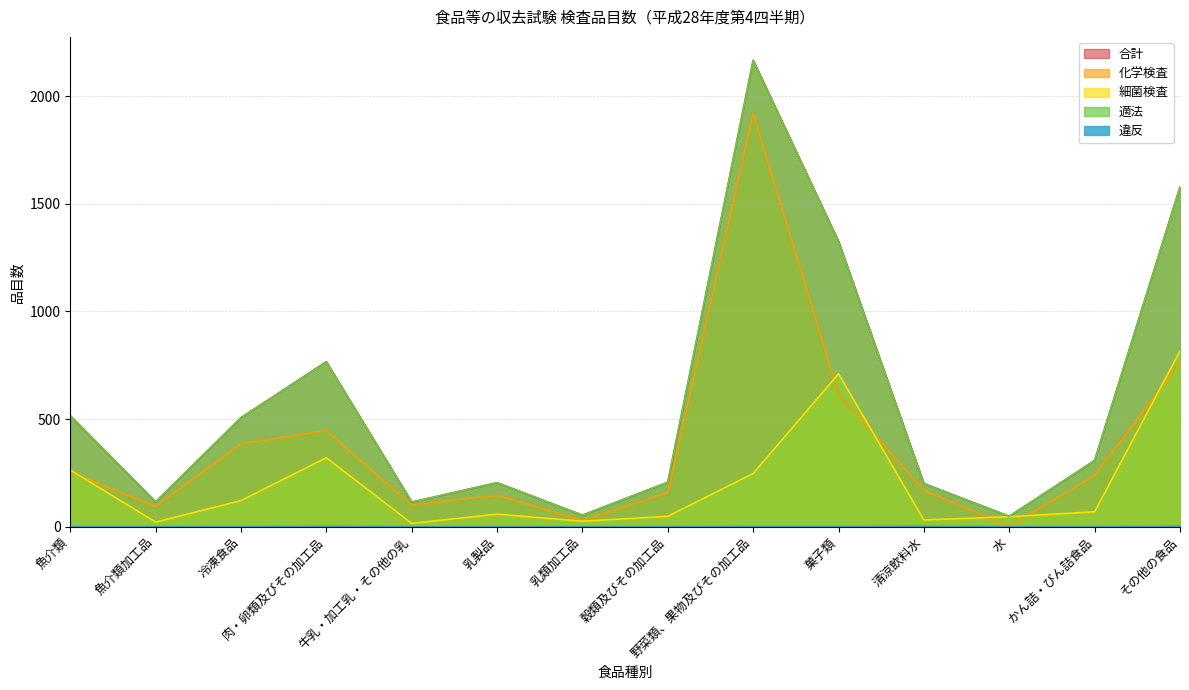

How many interior local peaks does the 適法 series have?

3